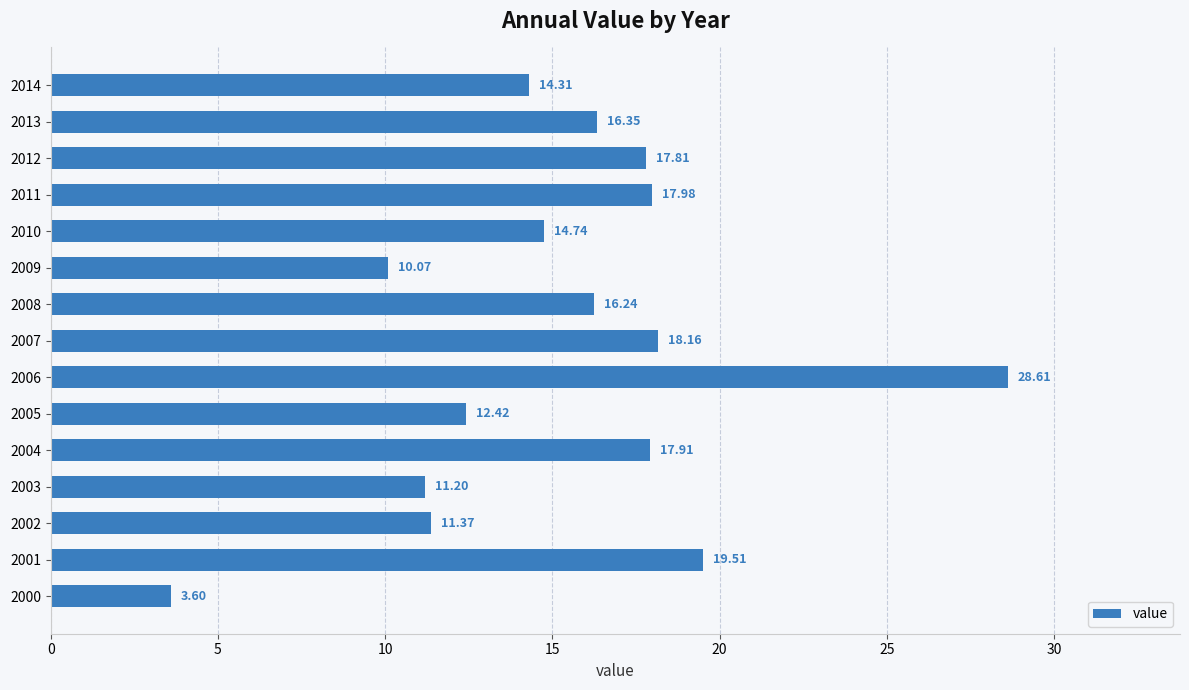

Rank the categories by value from lowest to highest.

2000, 2009, 2003, 2002, 2005, 2014, 2010, 2008, 2013, 2012, 2004, 2011, 2007, 2001, 2006